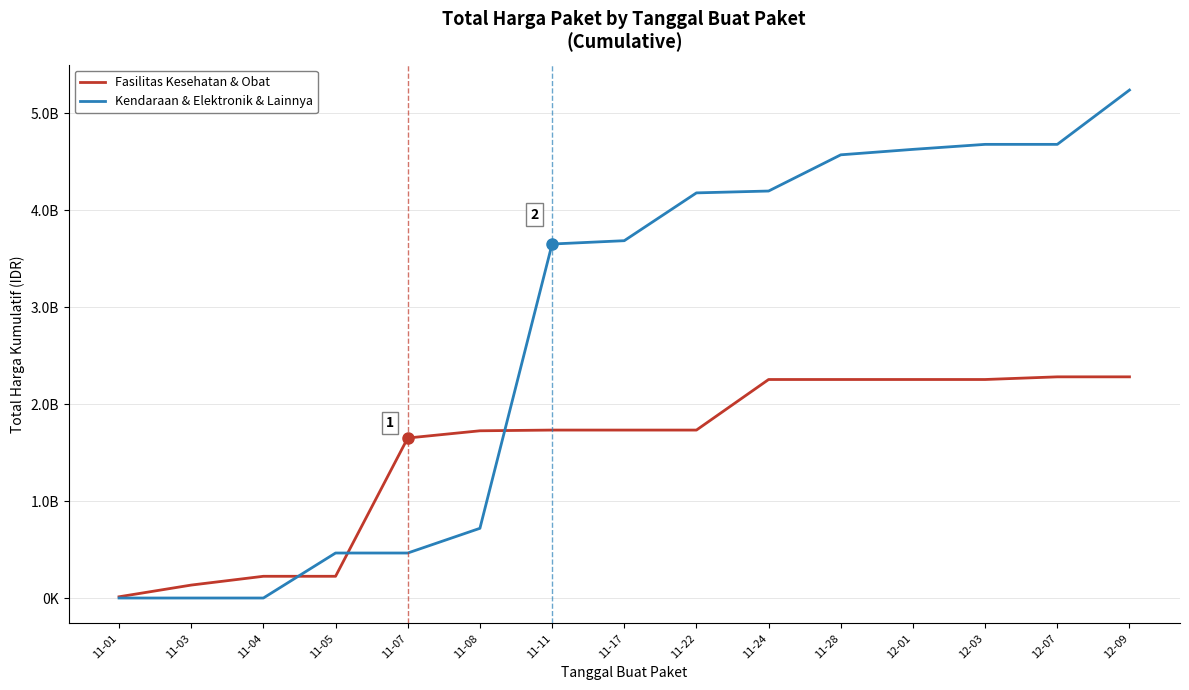

Is the value of Fasilitas Kesehatan & Obat at 11-05 greater than the value of Kendaraan & Elektronik & Lainnya at 11-03?

Yes